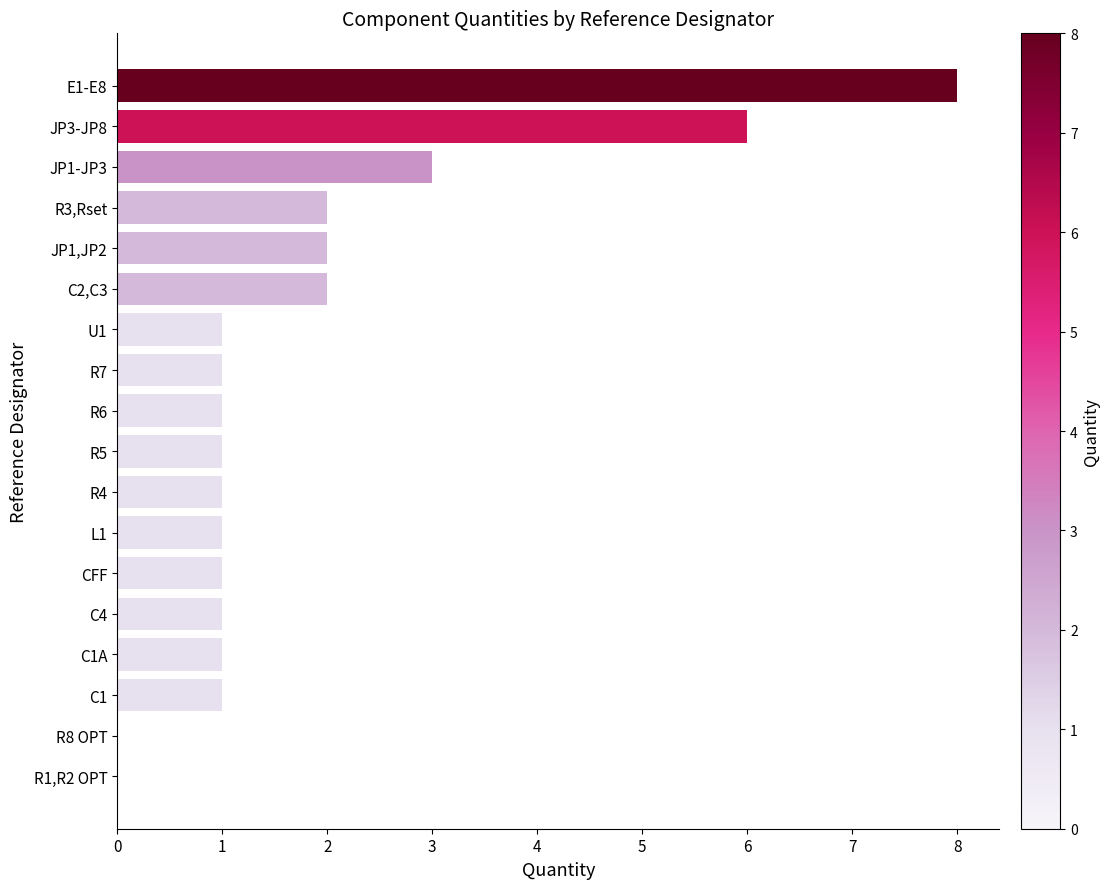

Is it true that the value at R1,R2 OPT is 0?

True